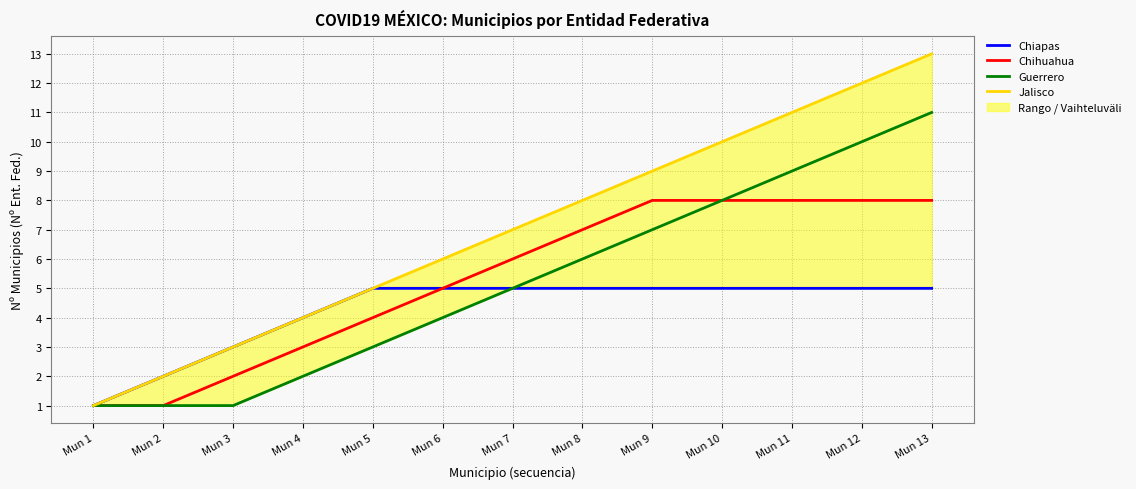

What is the sum of all Chihuahua values?

69